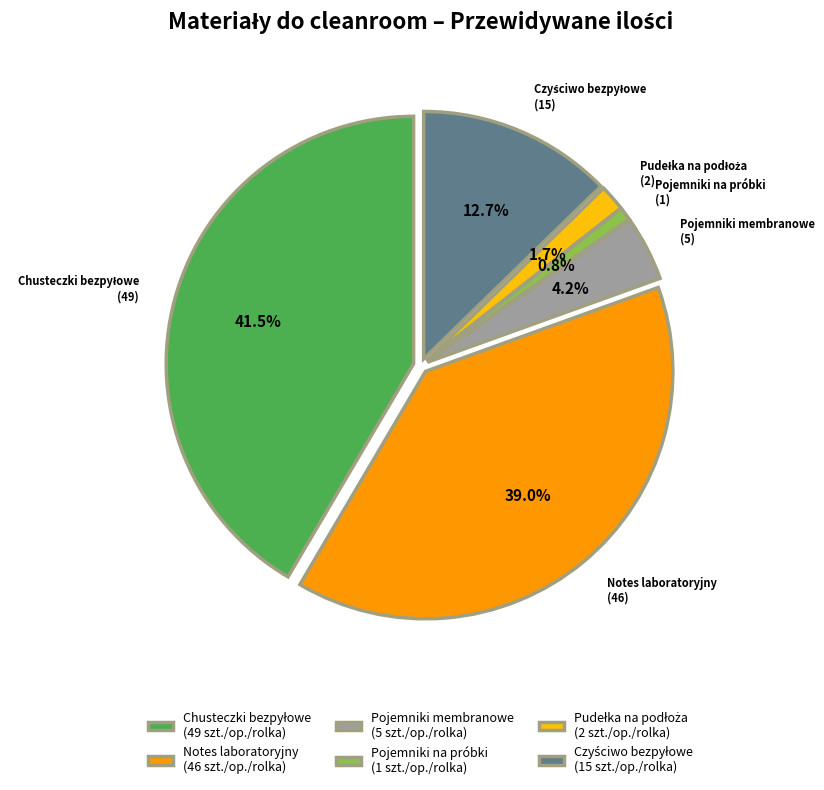

Which has a higher value, Chusteczki bezpyłowe or Czyściwo bezpyłowe?

Chusteczki bezpyłowe